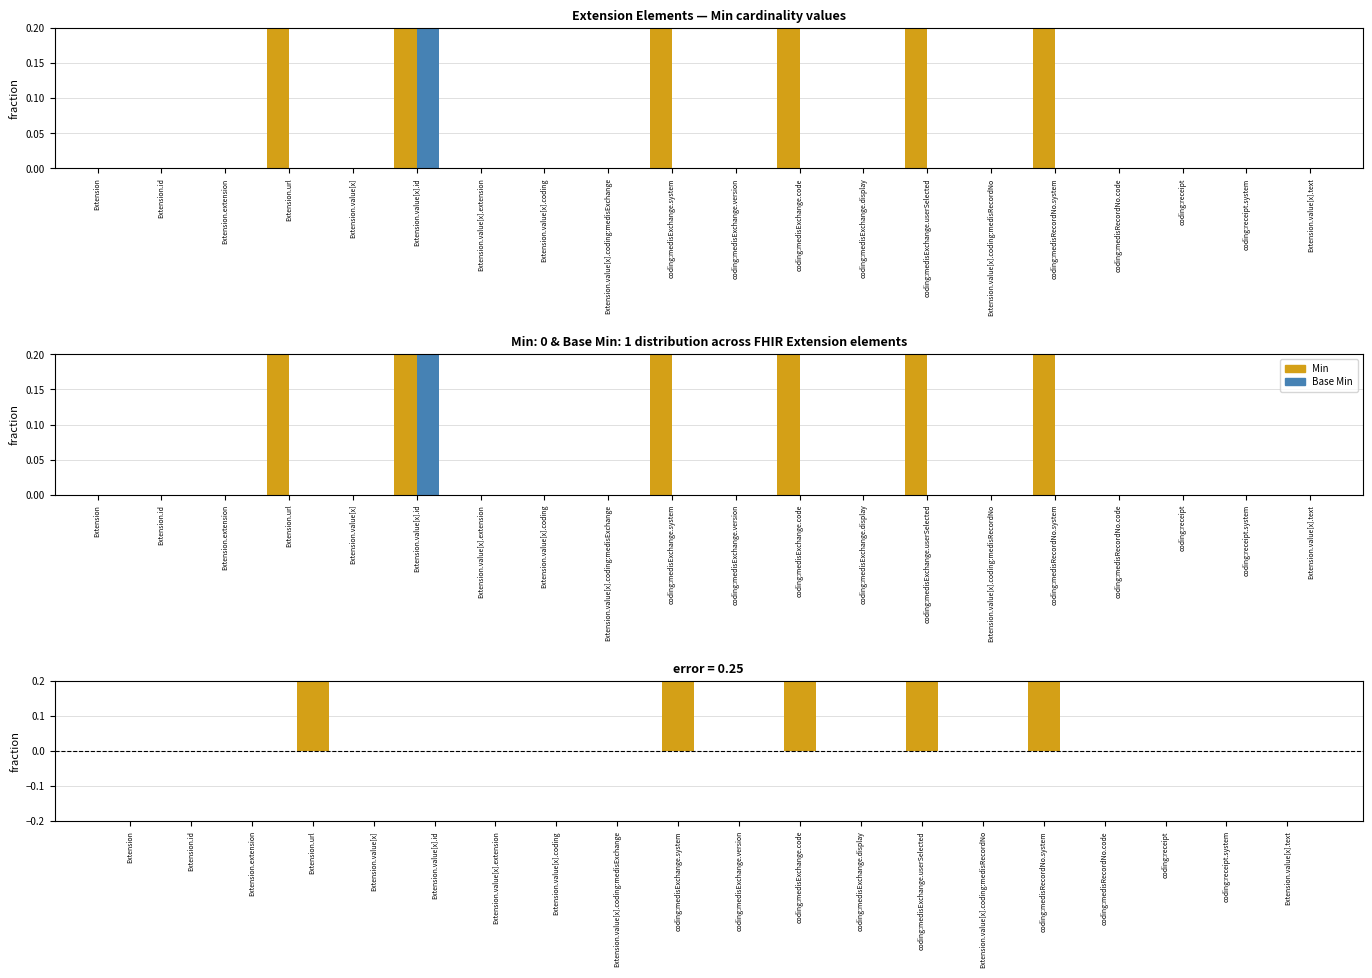

How many data points in Min - Base Min are above 0?

5